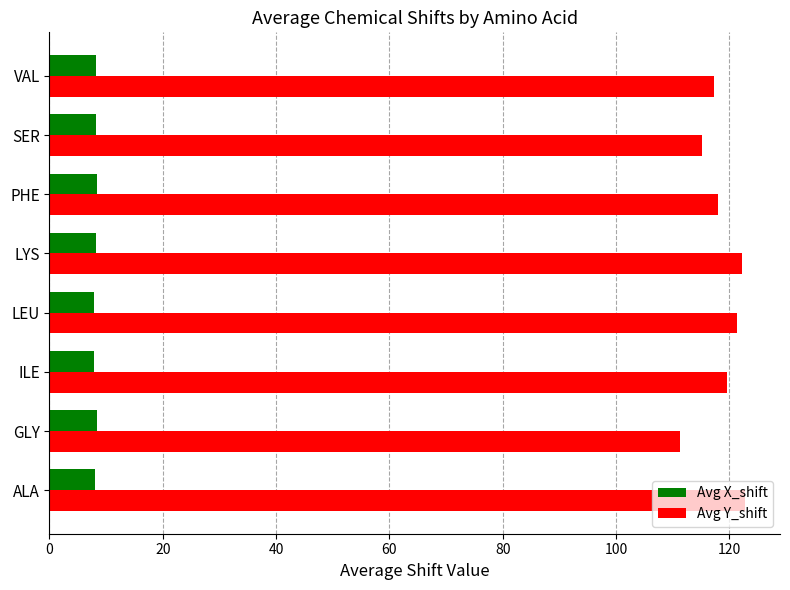

True or false: Avg X_shift has a value of 8.0 at ALA.

True